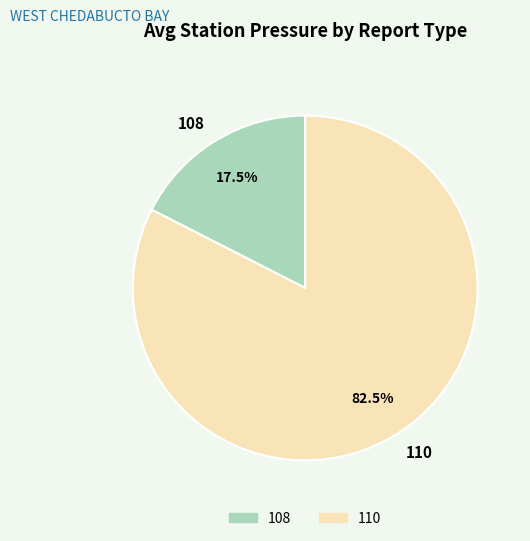

Rank the categories by value from lowest to highest.

108, 110